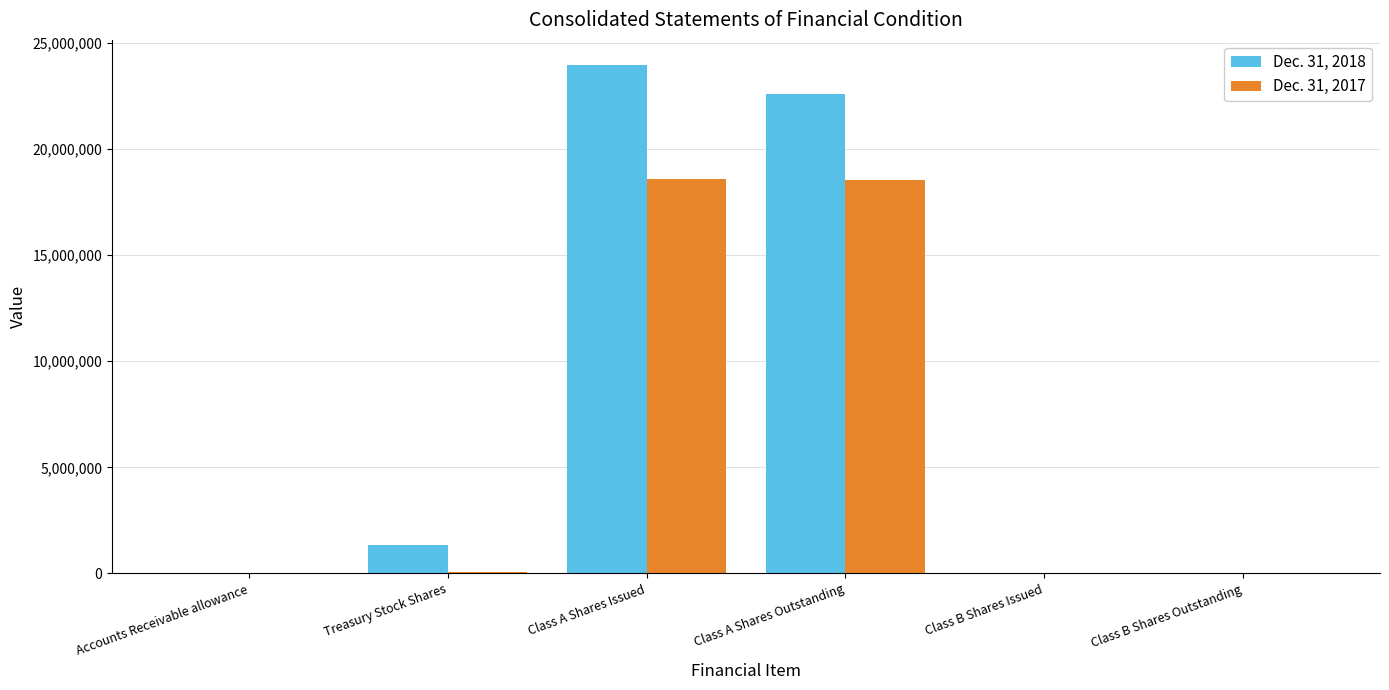

Is it true that Dec. 31, 2018 equals 39923561 at Class A Shares Issued?

False